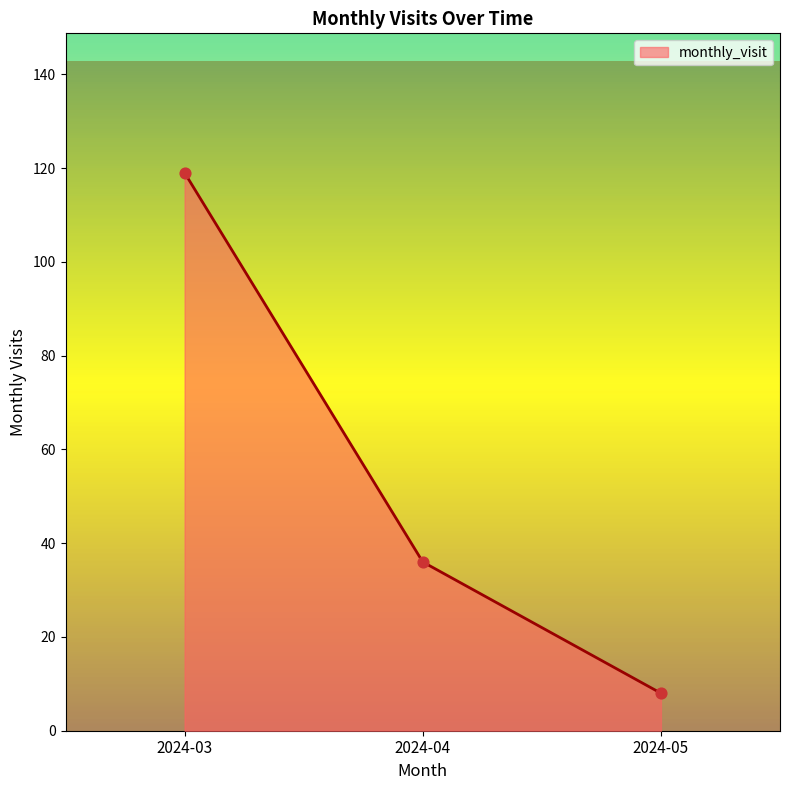

Between 2024-04 and 2024-03, which is larger?

2024-03